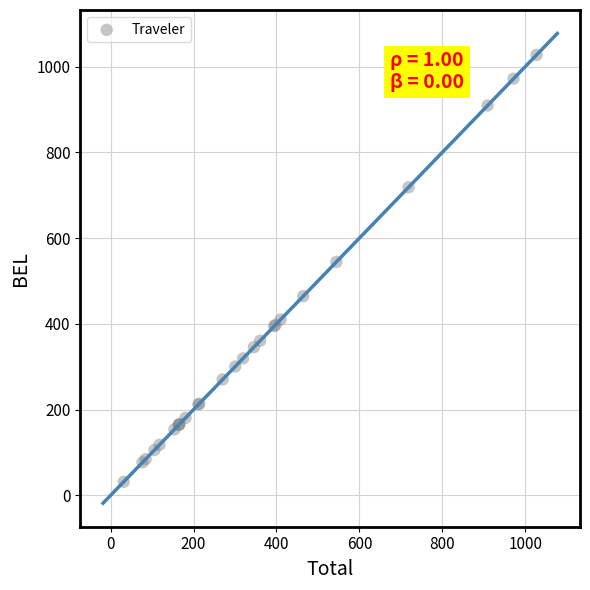

What Y value in the scatter plot is closest to 529?

544.4